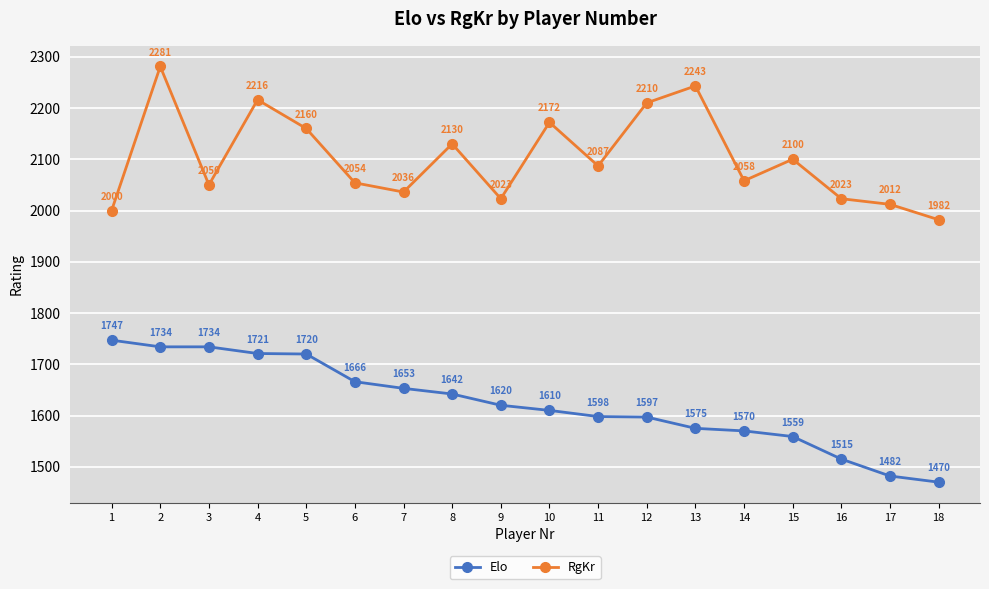

Which category has the highest value across all series?

2